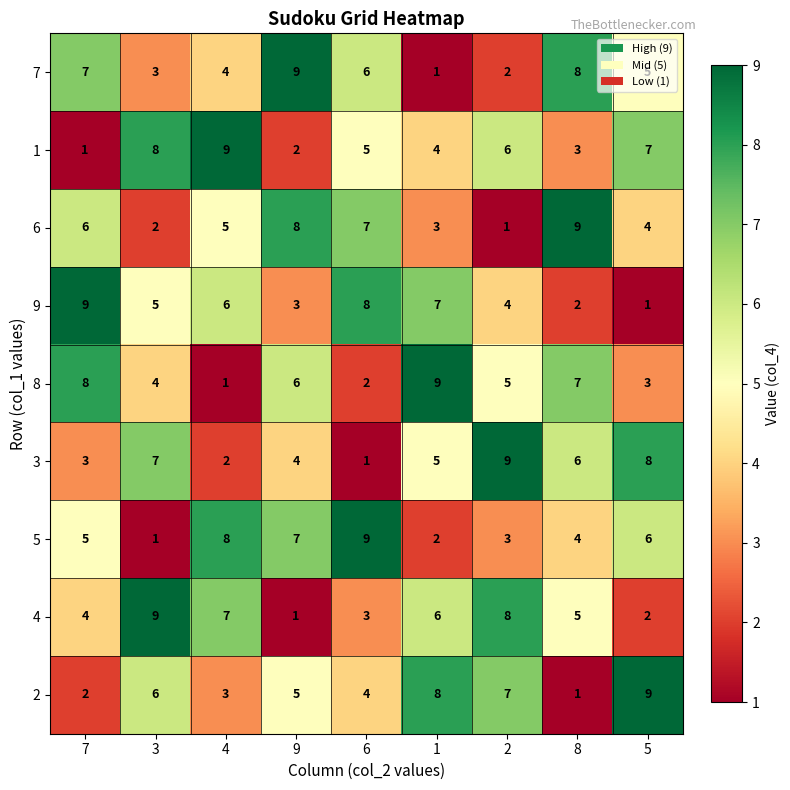

What is the sum of the 6 values at 1 and 4?

8